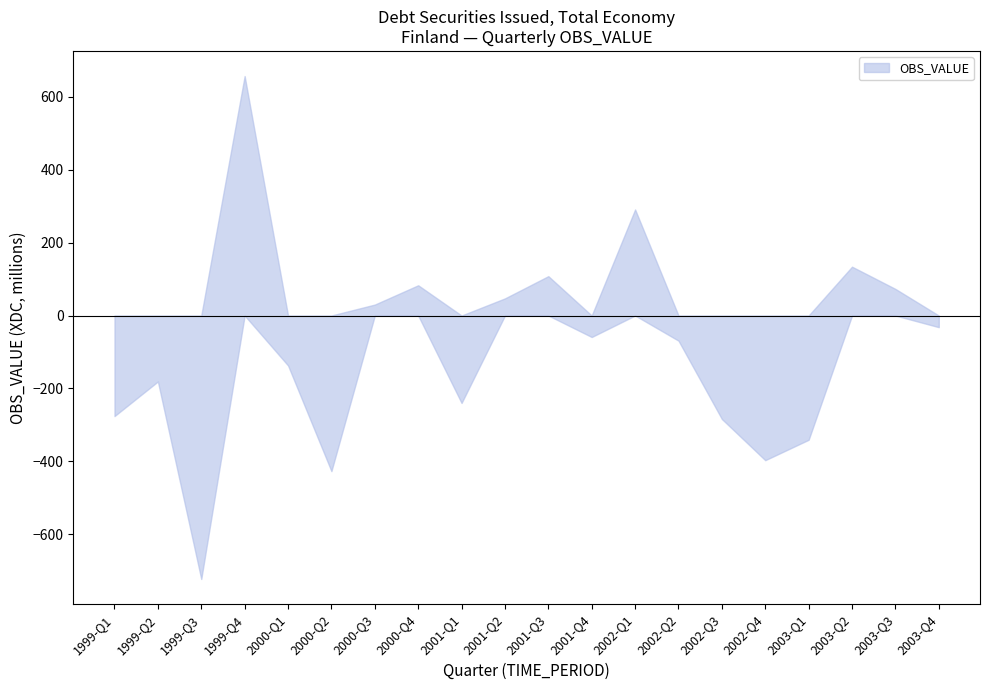

What is the approximate value at 1999-Q2?

-181